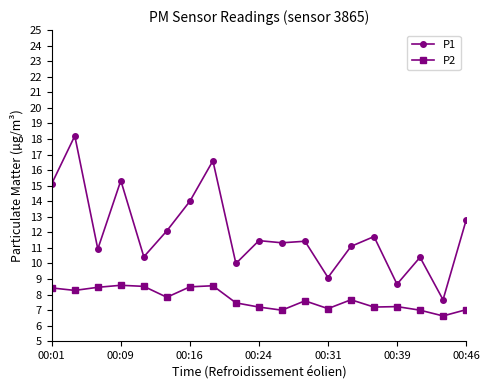

What is the value of the P2 point at the 1st from the left?

8.4